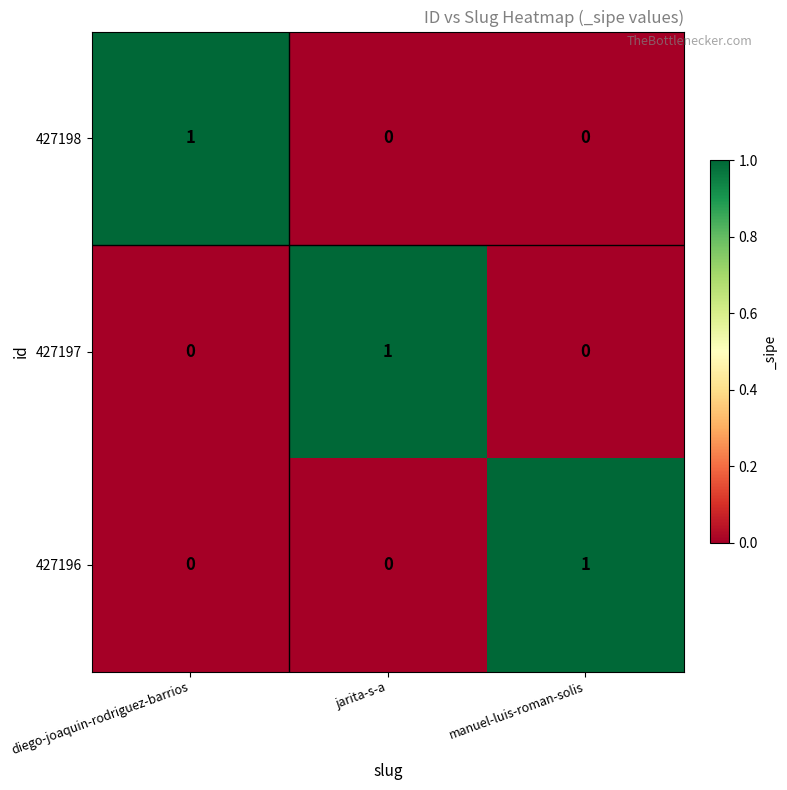

Reading left to right, extract all data points from this chart.

427198: diego-joaquin-rodriguez-barrios=1	jarita-s-a=0	manuel-luis-roman-solis=0
427197: diego-joaquin-rodriguez-barrios=0	jarita-s-a=1	manuel-luis-roman-solis=0
427196: diego-joaquin-rodriguez-barrios=0	jarita-s-a=0	manuel-luis-roman-solis=1